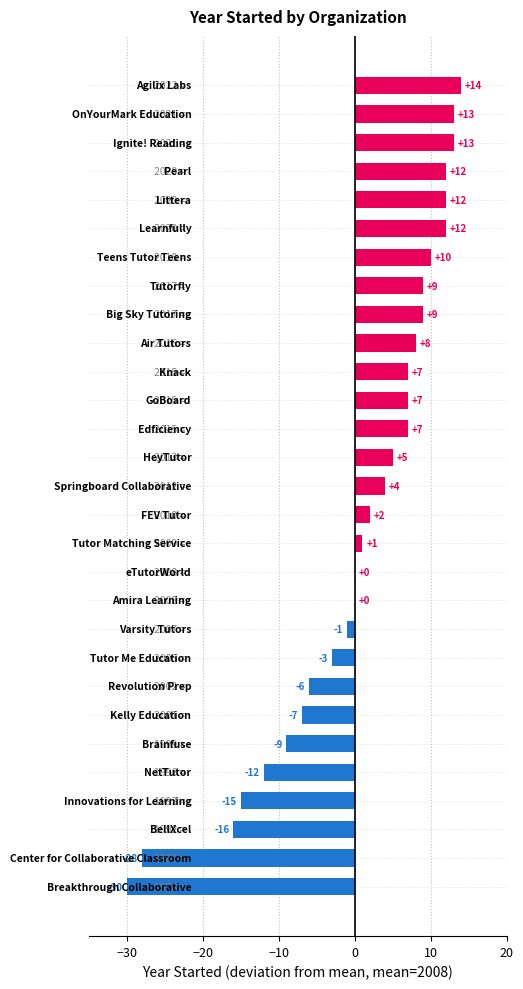

What is the maximum value shown in the chart?

14